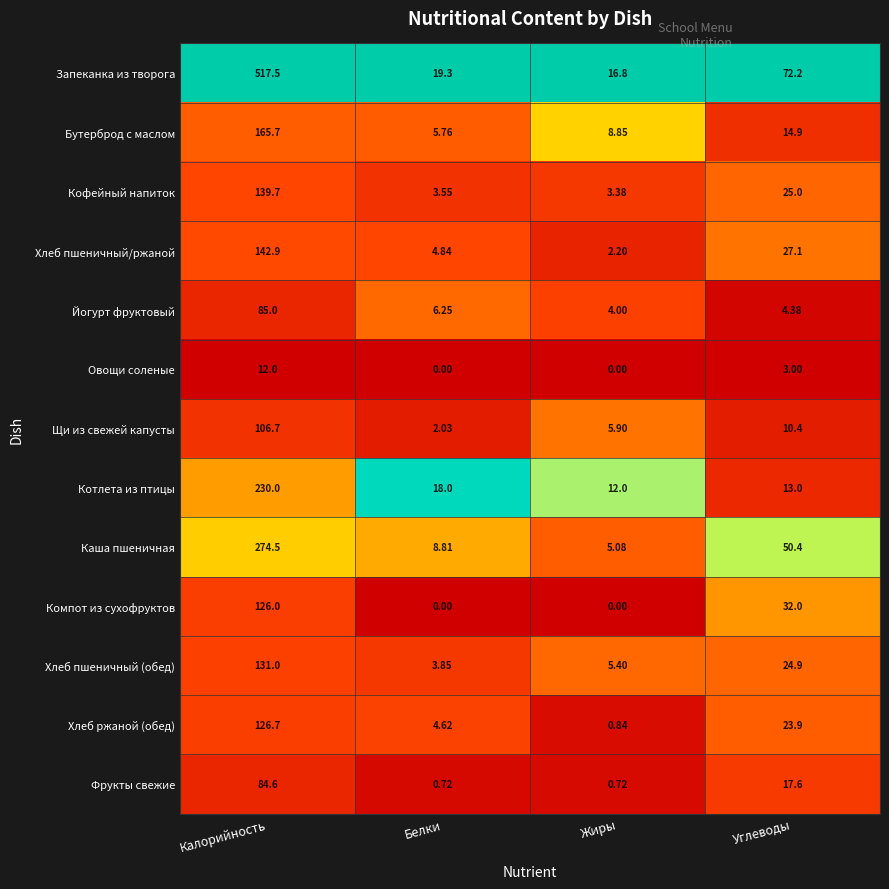

What is the total value across all series at Белки?

77.7